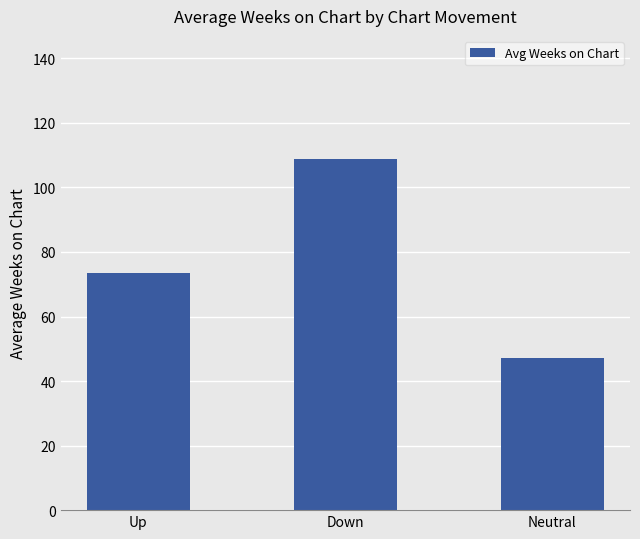

What is the label of the 1st bar from the left?

Up